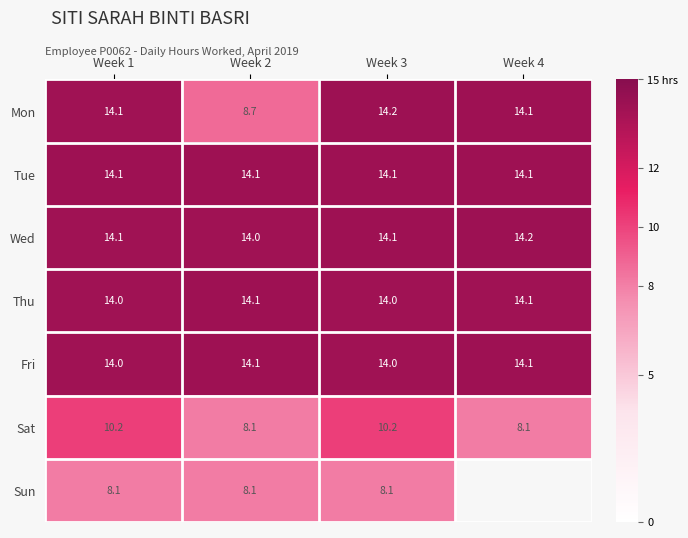

What is the total value across all series at Week 3?

88.7